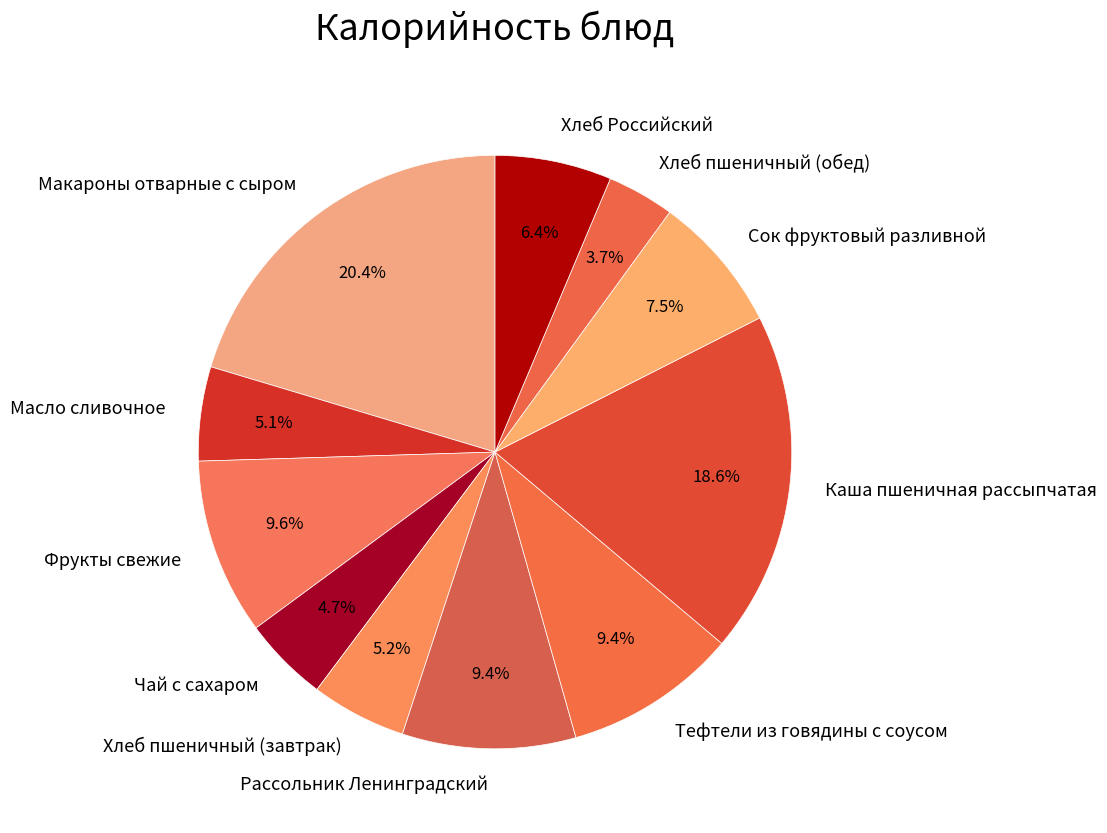

To the nearest percent, what is the difference between the Фрукты свежие and Чай с сахаром slice percentages?

5%